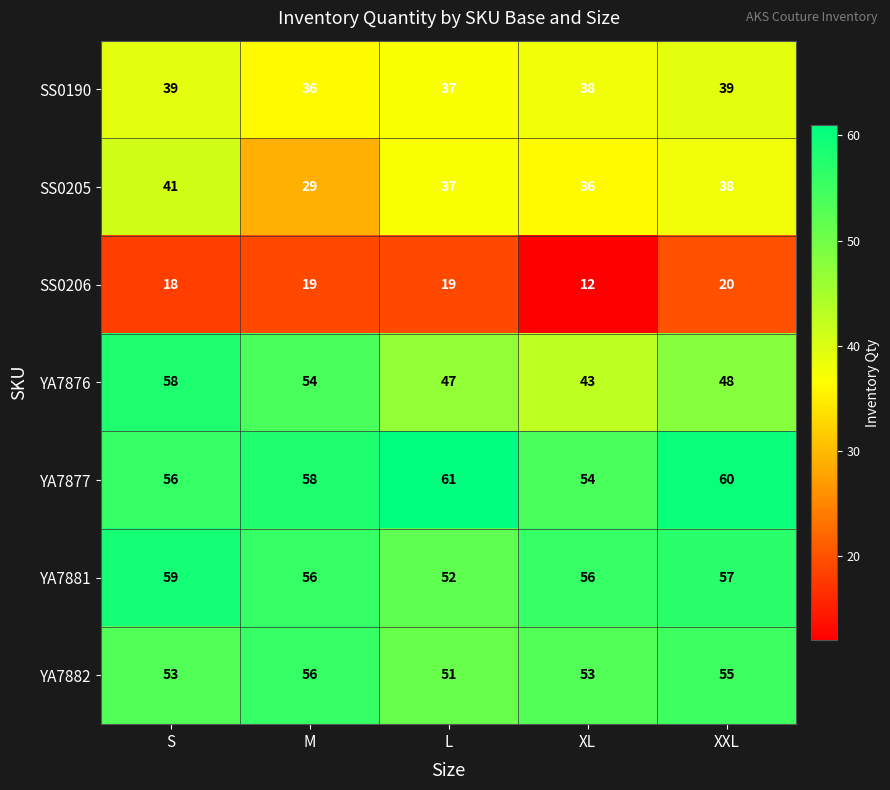

Rank the series at XXL from highest to lowest value.

YA7877, YA7881, YA7882, YA7876, SS0190, SS0205, SS0206